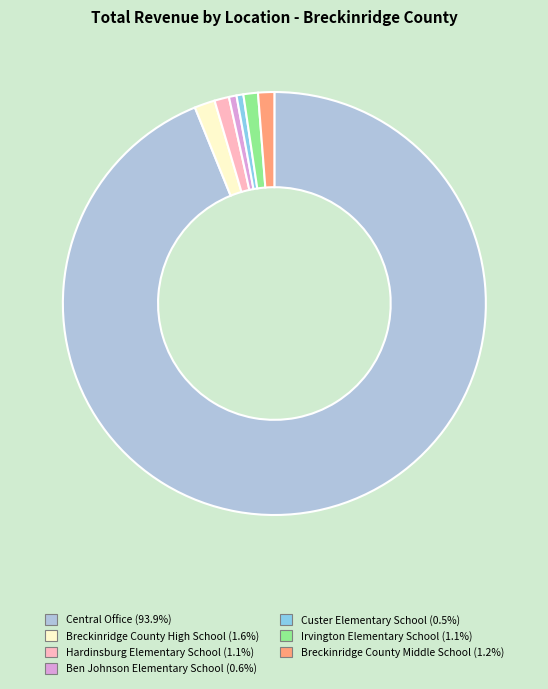

How many slices are in this pie chart?

7